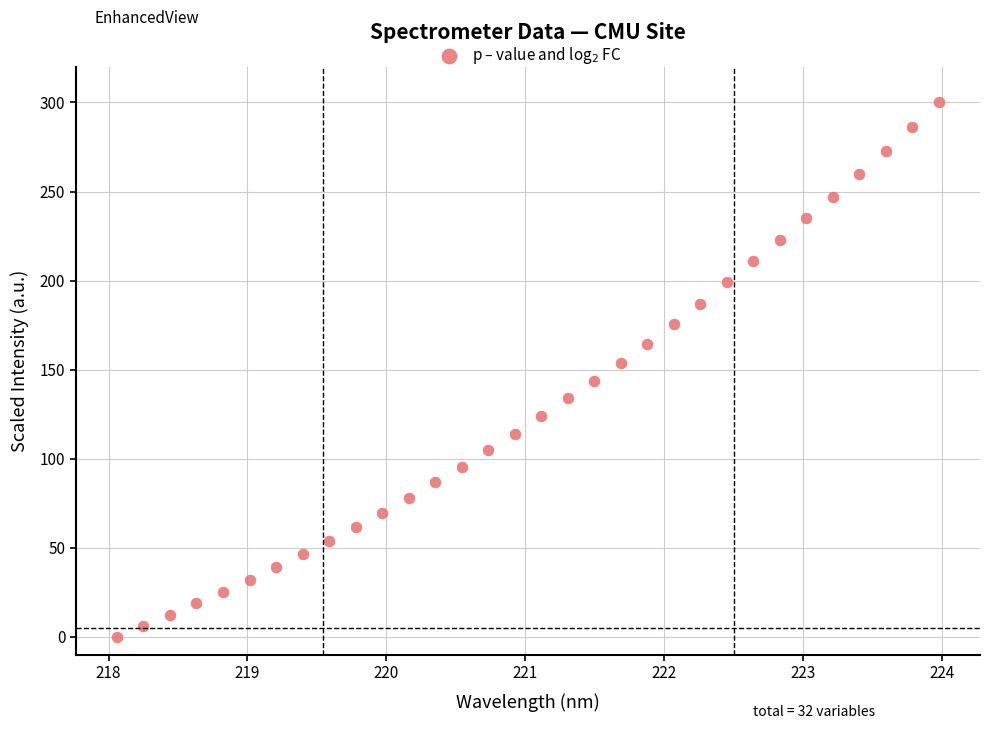

What is the range of X values (max minus min)?

5.9